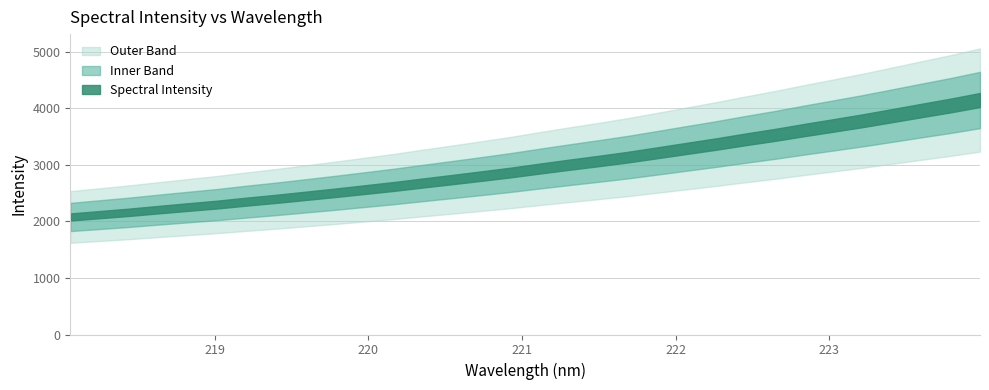

Reading right to left, extract all data points from this chart.

4148.1	4051.2	3962.1	3871.6	3781.5	3698.3	3616.2	3530.4	3451.7	3369.2	3292.4	3214.8	3138.3	3069.6	3003.9	2936.0	2866.0	2802.2	2740.4	2679.9	2617.9	2561.6	2505.5	2452.5	2399.3	2350.5	2298.5	2254.1	2208.7	2162.1	2120.4	2078.8